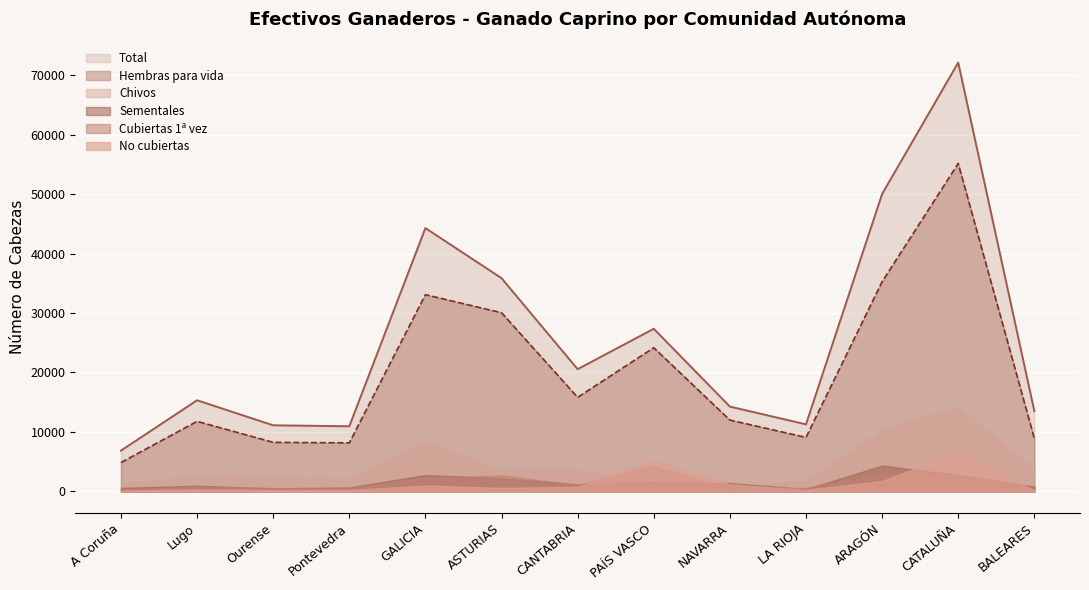

What is the label of the 3rd point from the right?

ARAGÓN